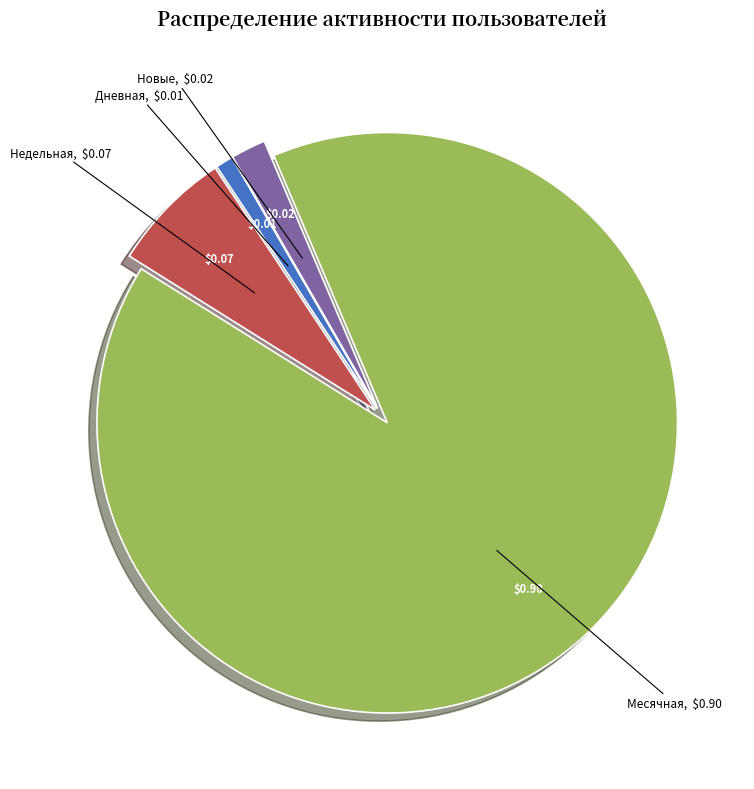

What is the smallest slice in the pie chart?

Дневная